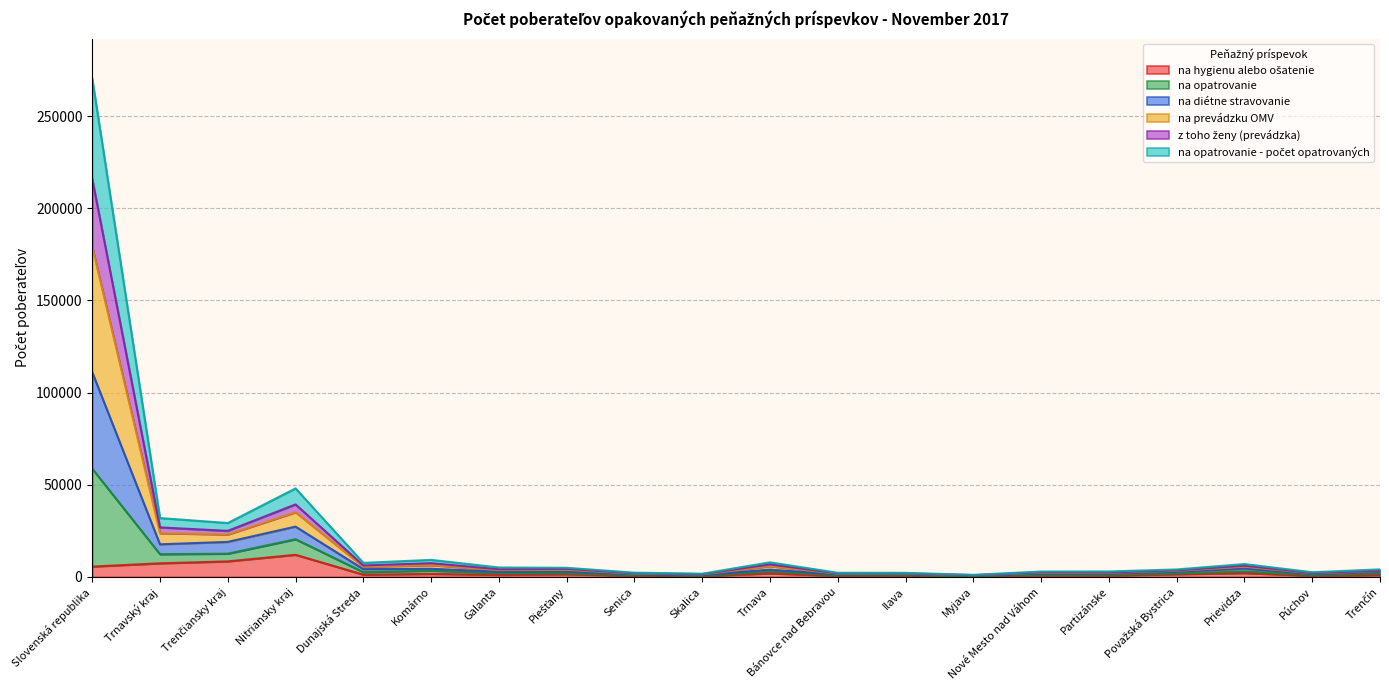

At which category is the sum across all series the highest?

Slovenská republika